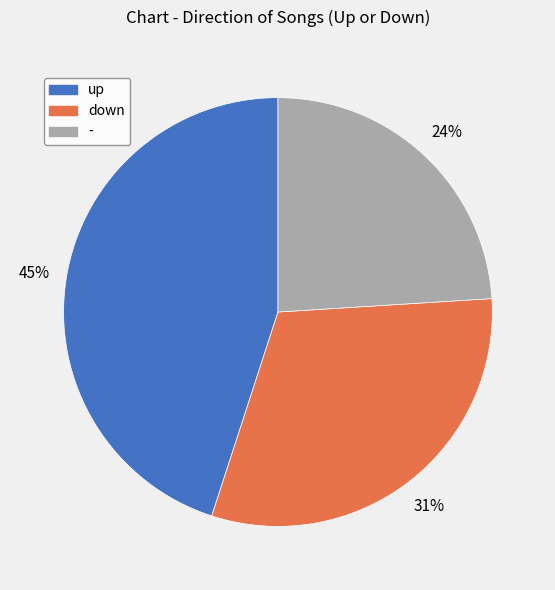

Does any single category account for the majority?

No